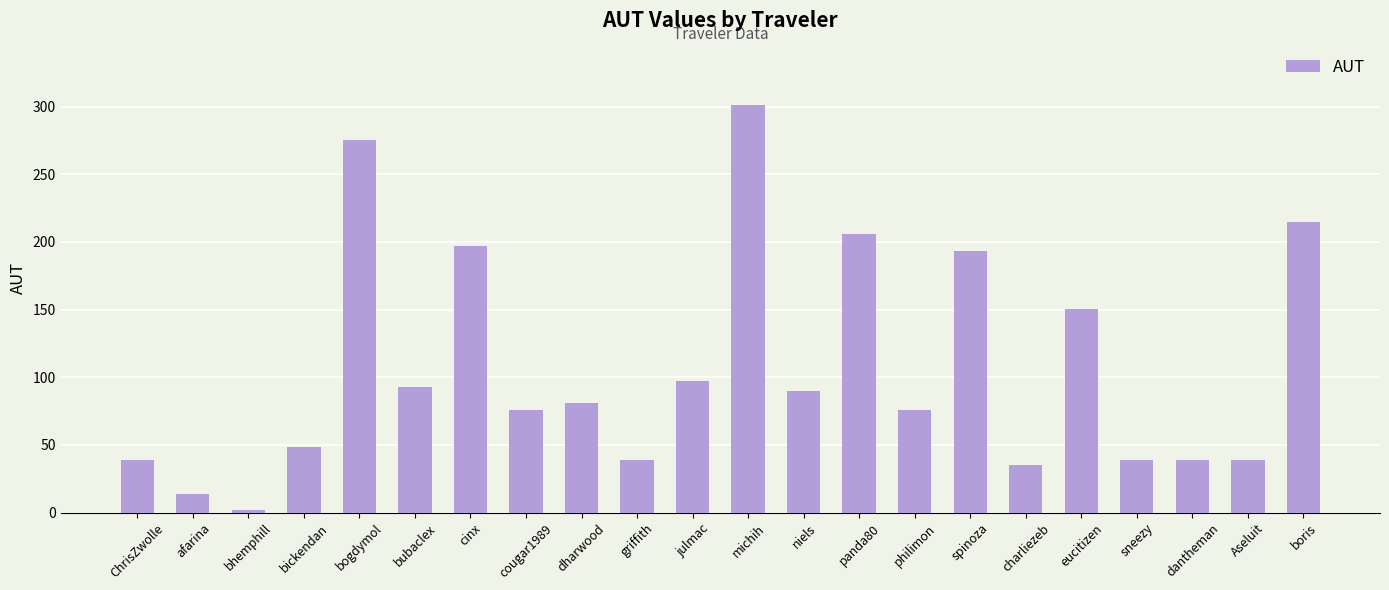

What is the change in value from spinoza to boris?

+21.6